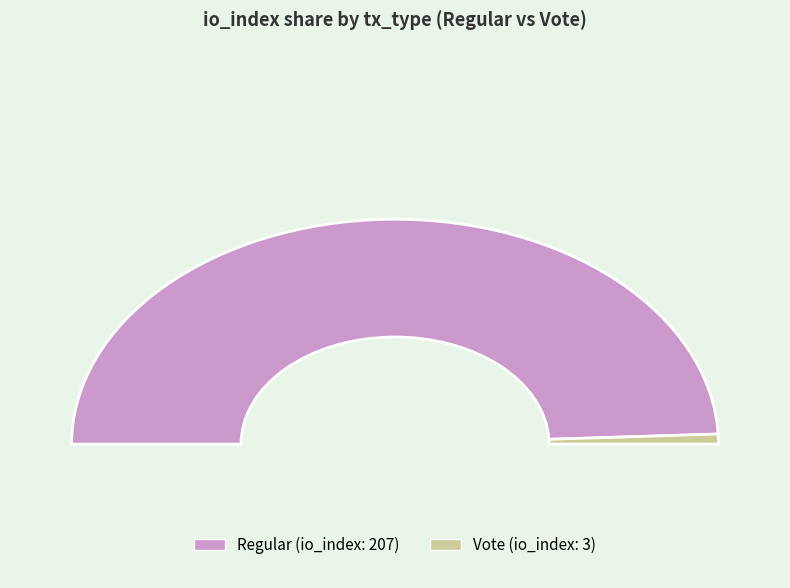

Combined, what portion of the pie is Regular and Vote?

100.0%